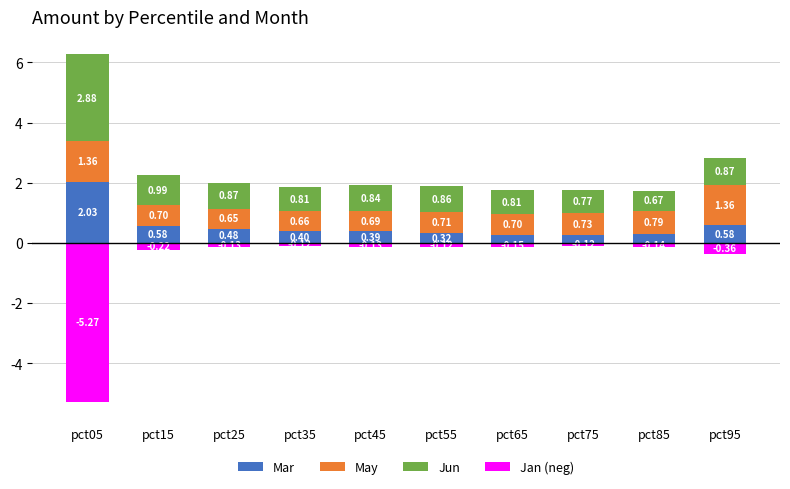

Which series has the largest total across all categories?

Jun